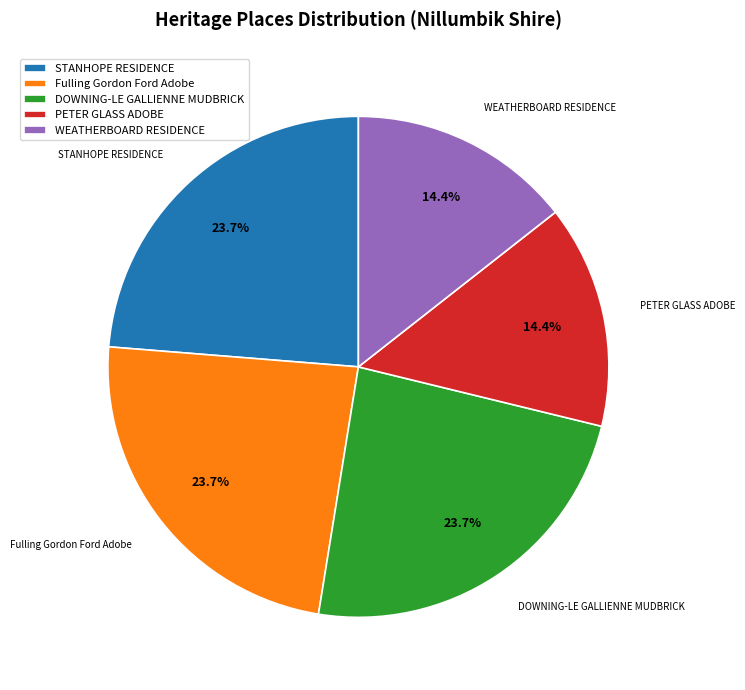

What is the ratio of the value at DOWNING-LE GALLIENNE MUDBRICK to the value at STANHOPE RESIDENCE?

1.0